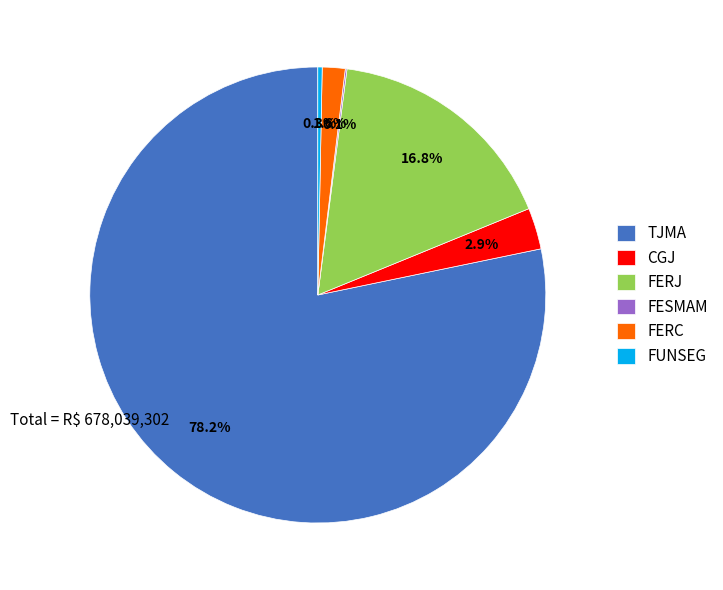

Which has a higher value, FERC or TJMA?

TJMA